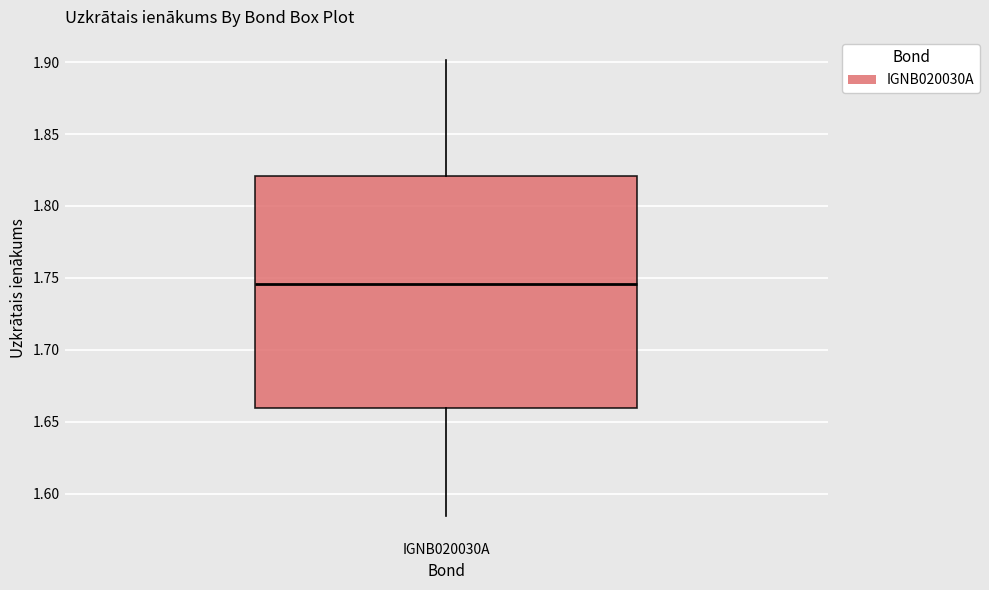

Read this box plot against the y-axis: the position of the median line, the range covered by the box, and the ends of both whiskers. The values are not printed on the chart, so give them approximately, as read against the axis.

median 1.745, box 1.660 to 1.820, whiskers 1.585 to 1.900